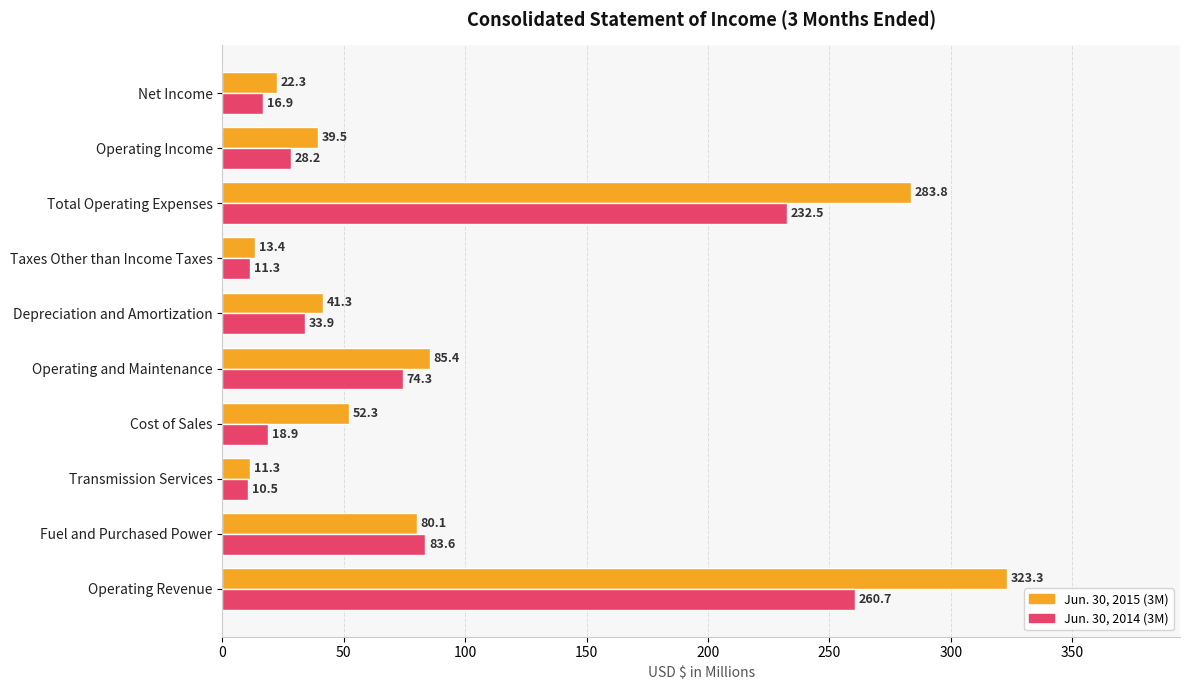

Rank the series by their maximum value, from highest to lowest.

Jun. 30, 2015 (3M), Jun. 30, 2014 (3M)